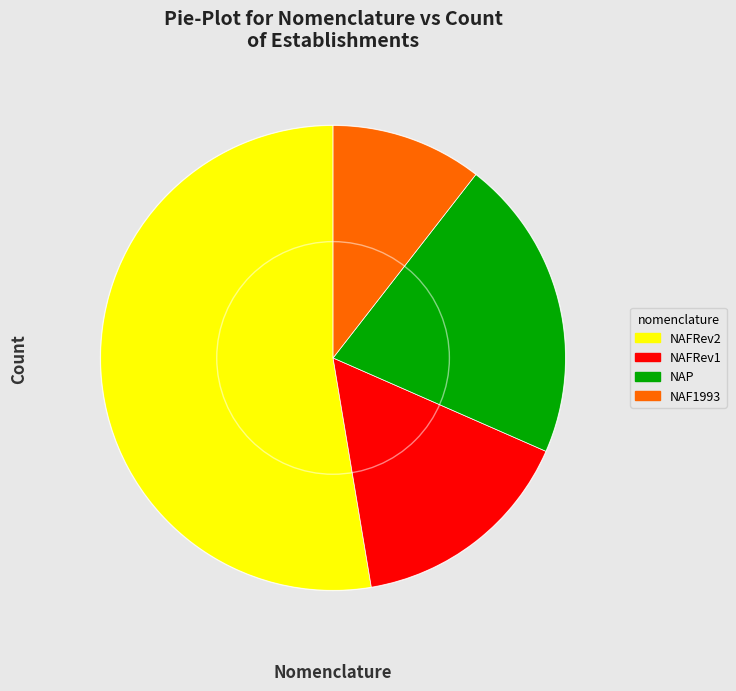

Is there any slice that represents more than half of the pie?

Yes